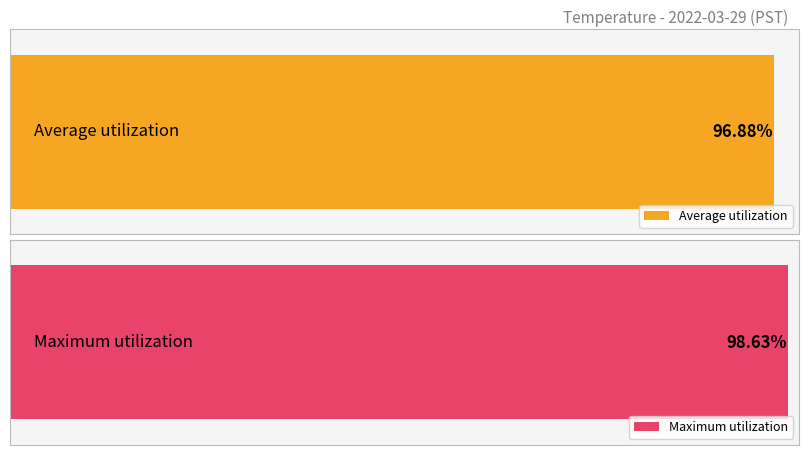

Rank the series by their maximum value, from highest to lowest.

Maximum utilization, Average utilization